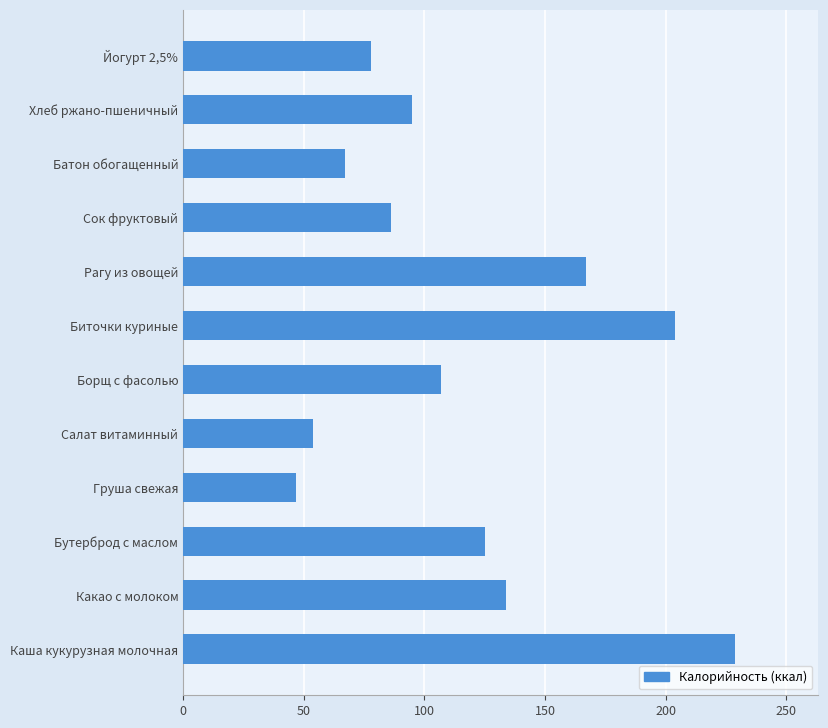

What is the sum of all values?

1393